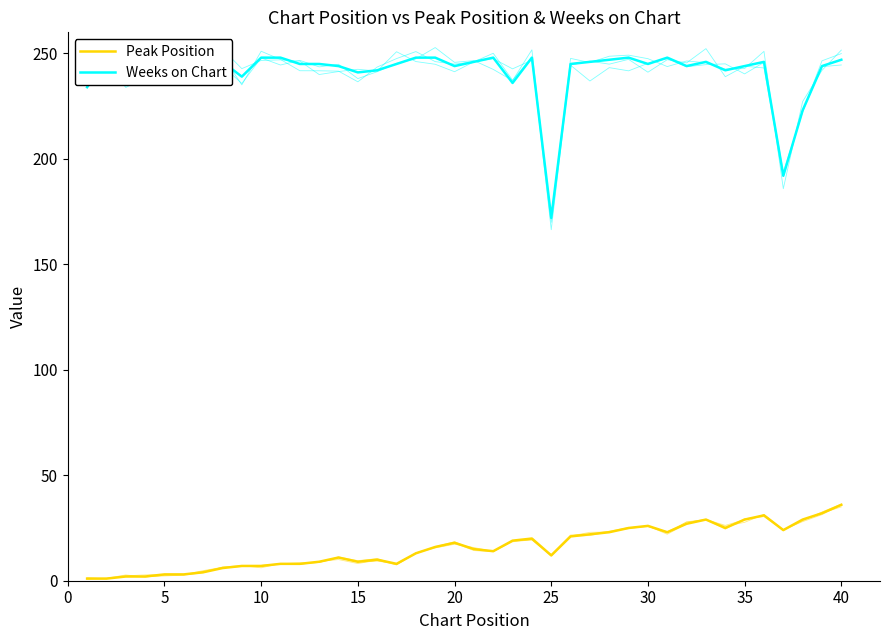

What is the value of the Peak Position point at the 33rd from the left?

29